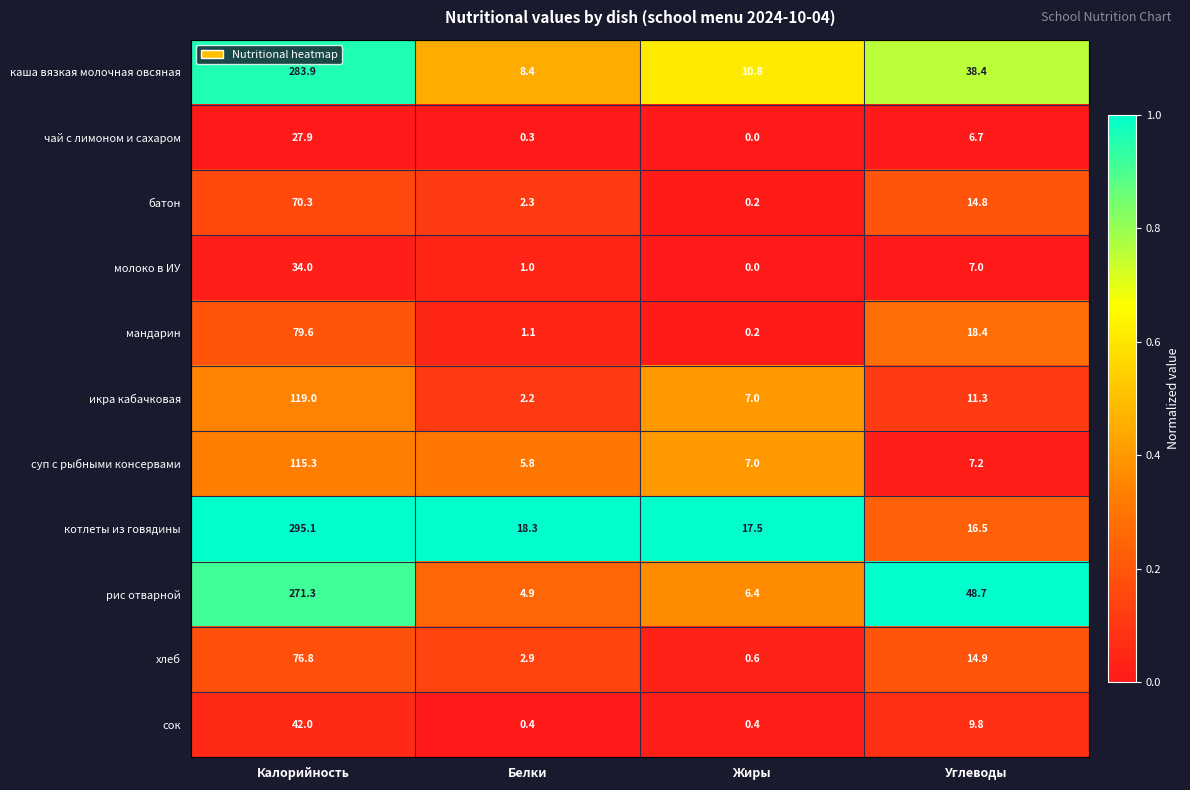

What is the spread (max minus min) of values at Жиры?

17.5